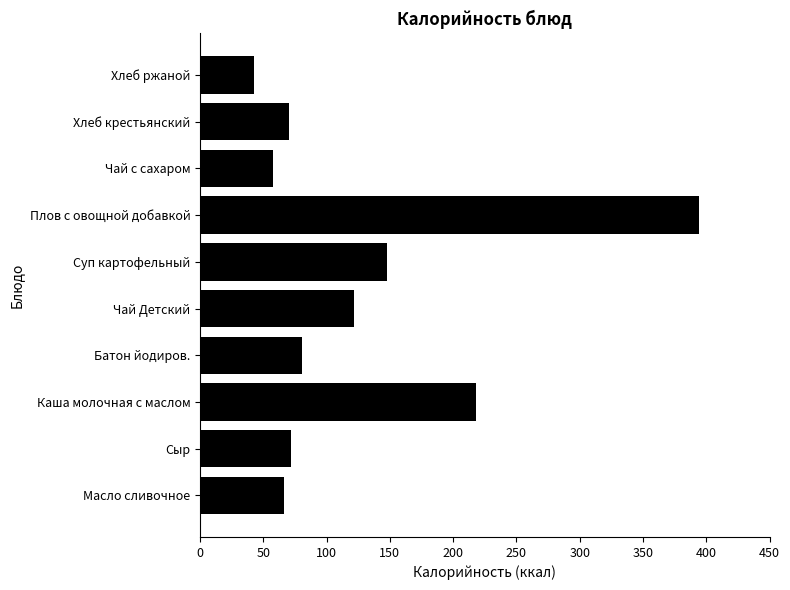

What is the ratio of the value at Хлеб крестьянский to the value at Сыр?

1.0